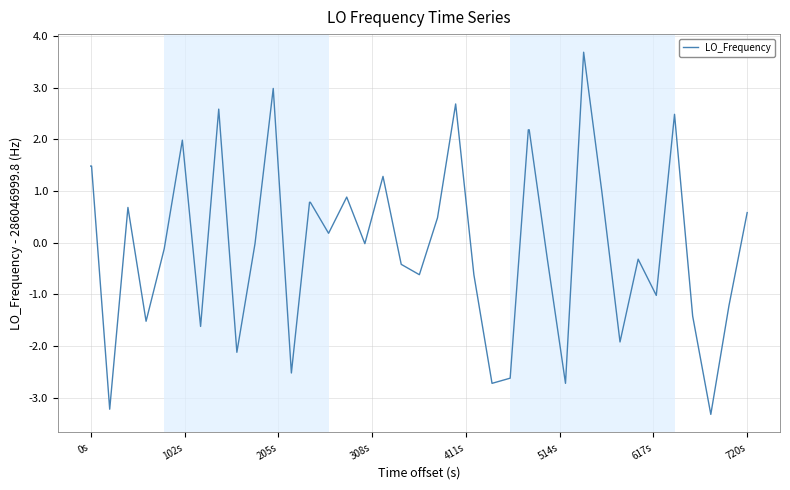

What is the minimum value shown in the chart?

-3.3